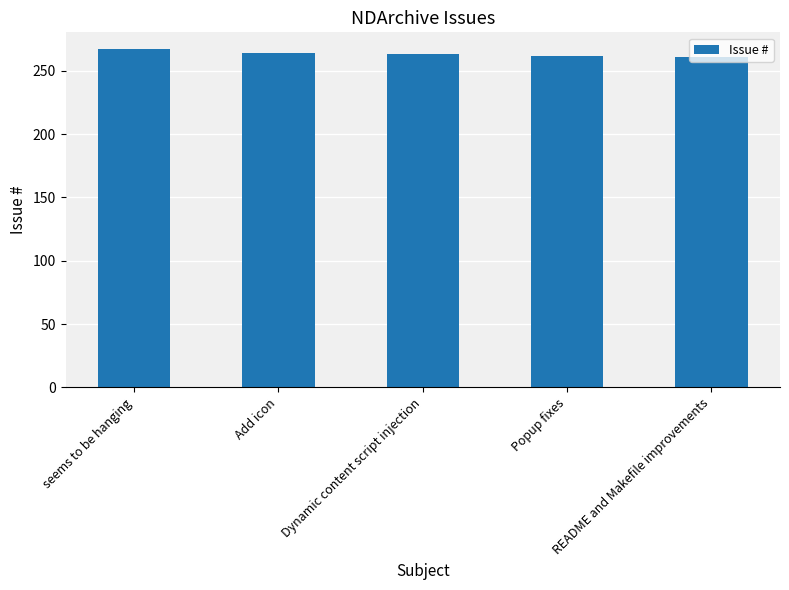

Count the number of categories in the chart.

5